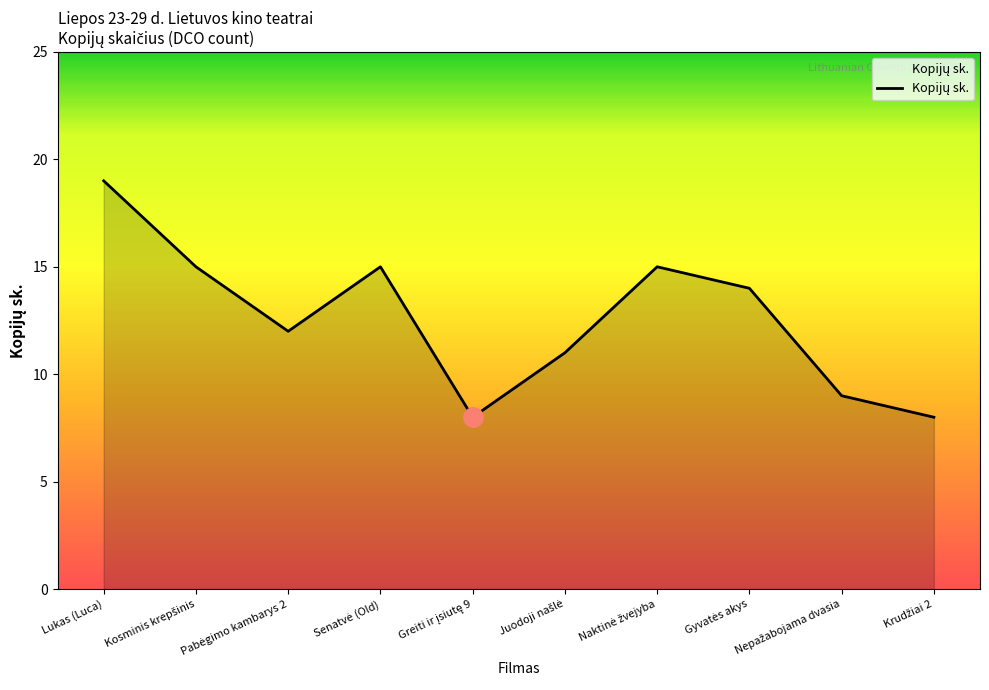

What is the difference between the maximum and minimum values?

11